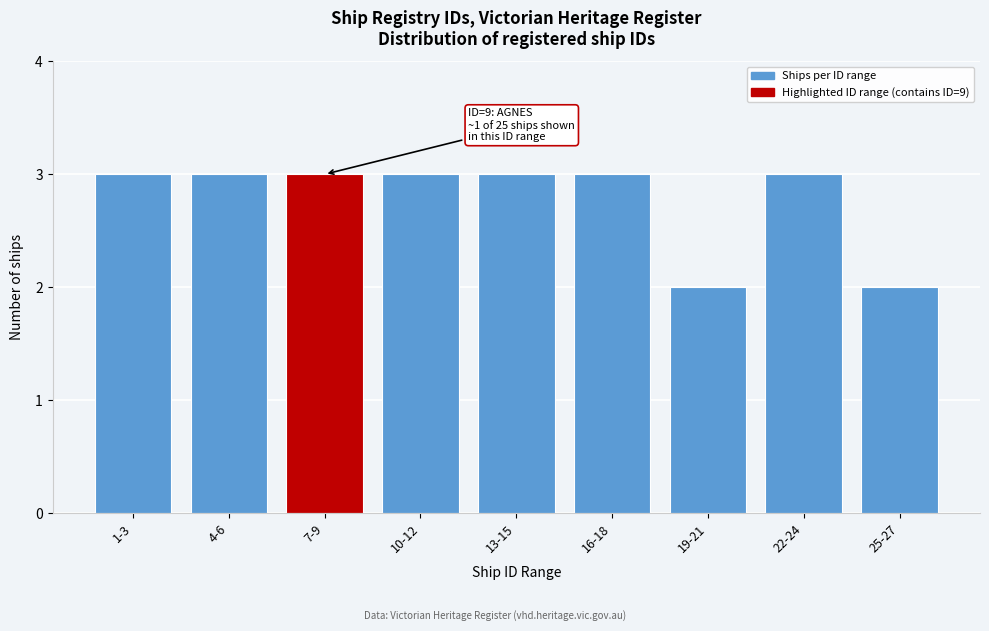

Reading left to right, list all the values displayed in this chart.

3	3	3	3	3	3	2	3	2